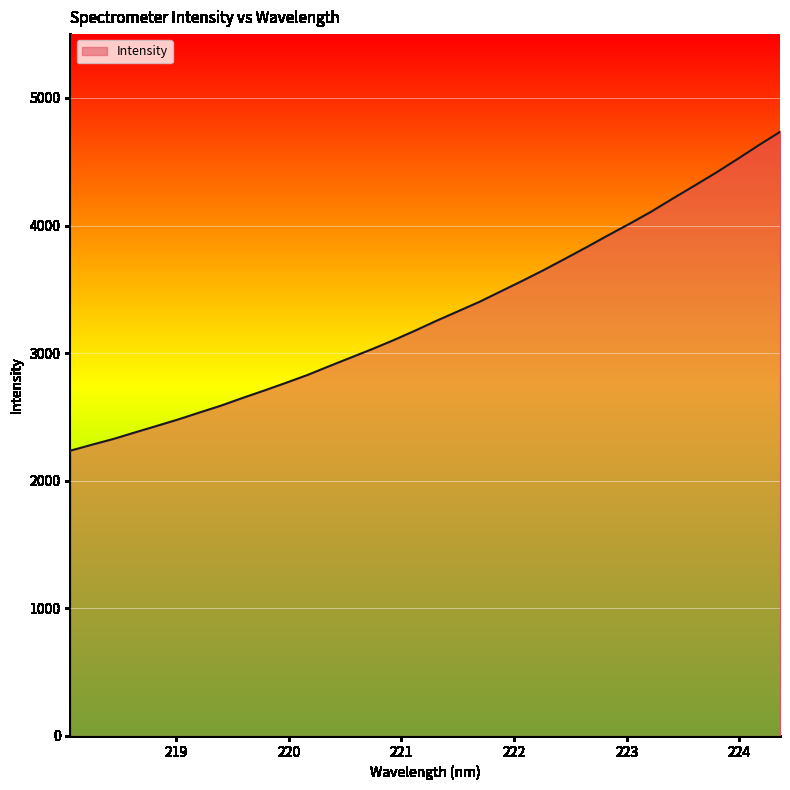

What is the greatest value displayed?

4733.7